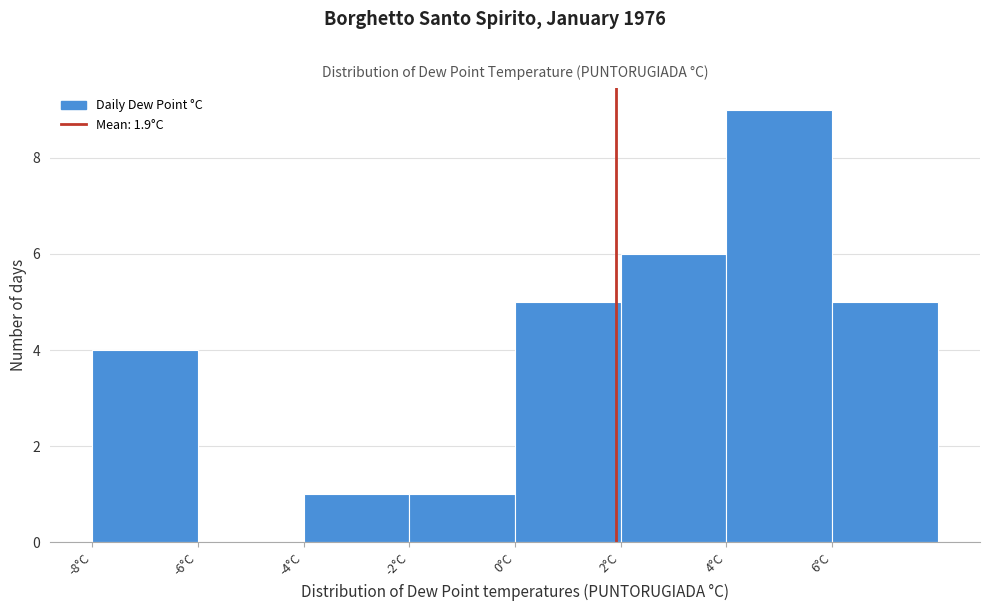

Reading left to right, list every bar in this chart as the range it spans on the x-axis followed by its height. The values are not printed on the chart, so give them approximately, as read against the axis.

-8 to -6: 4
-6 to -4: 0
-4 to -2: 1
-2 to 0: 1
0 to 2: 5
2 to 4: 6
4 to 6: 9
6 to 8: 5